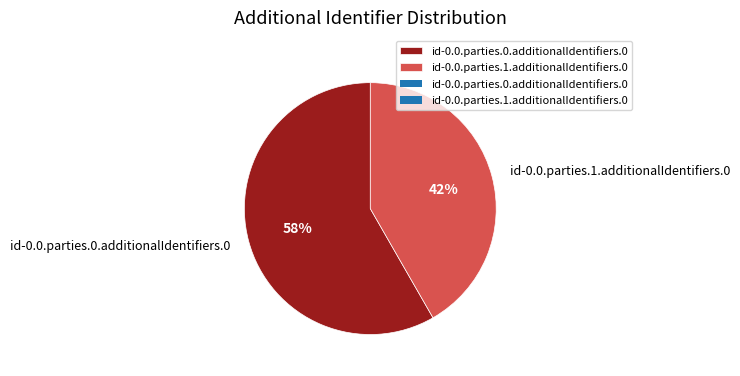

How many slices are in this pie chart?

2